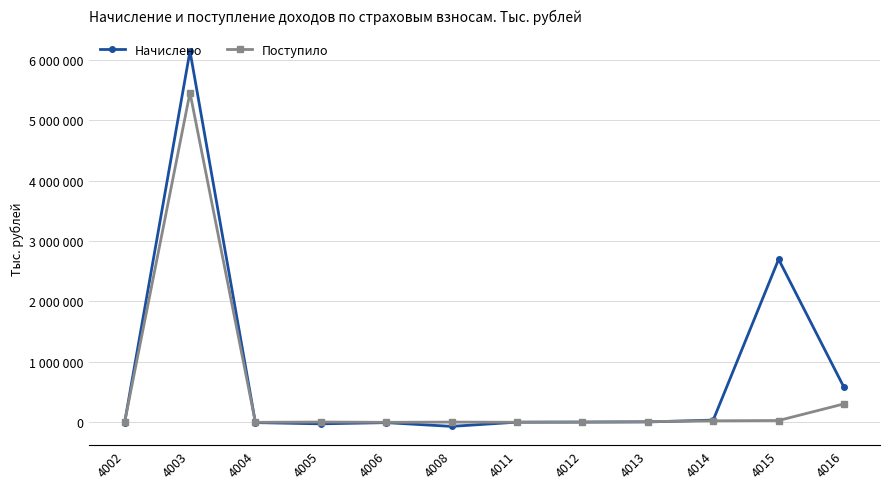

What are all the series names shown in the legend?

Начислено, Поступило